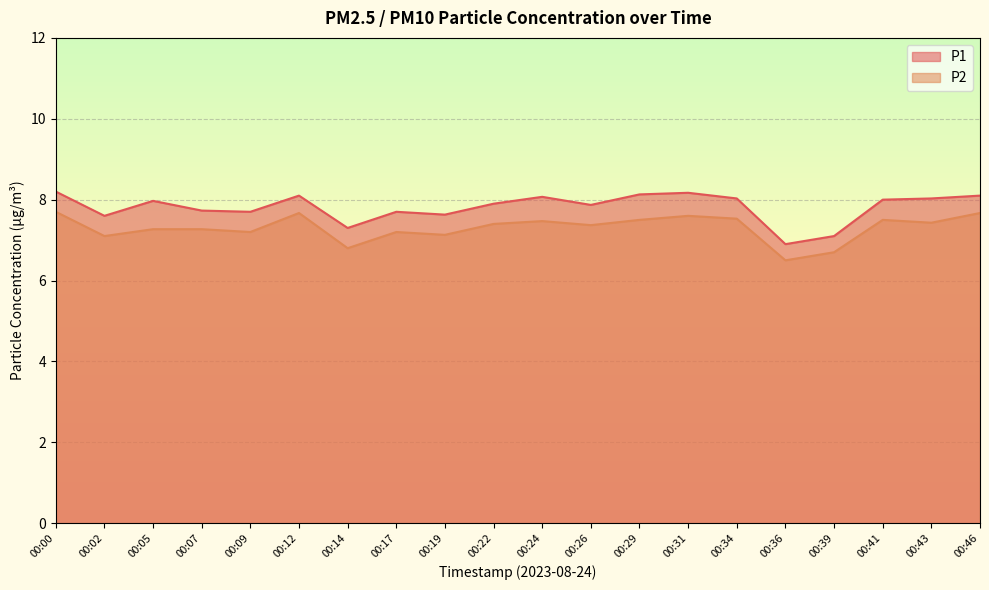

What is the sum of all P1 values?

156.2